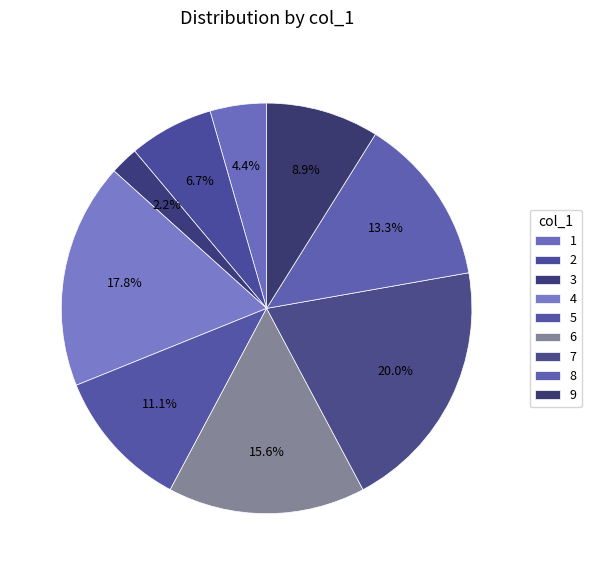

To the nearest percent, what is the average slice percentage?

11%